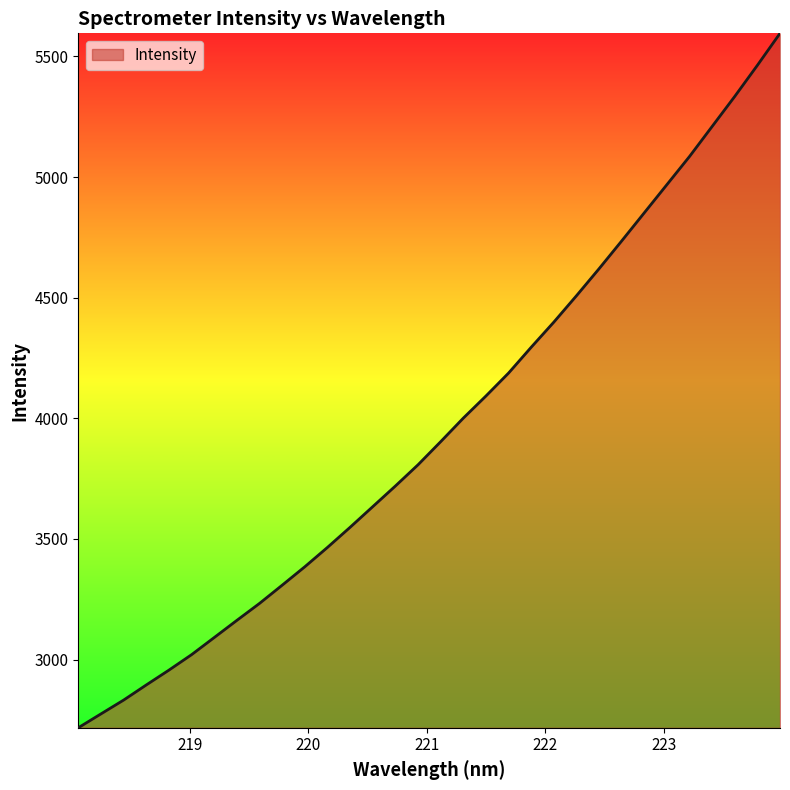

What is the smallest value displayed?

2717.0